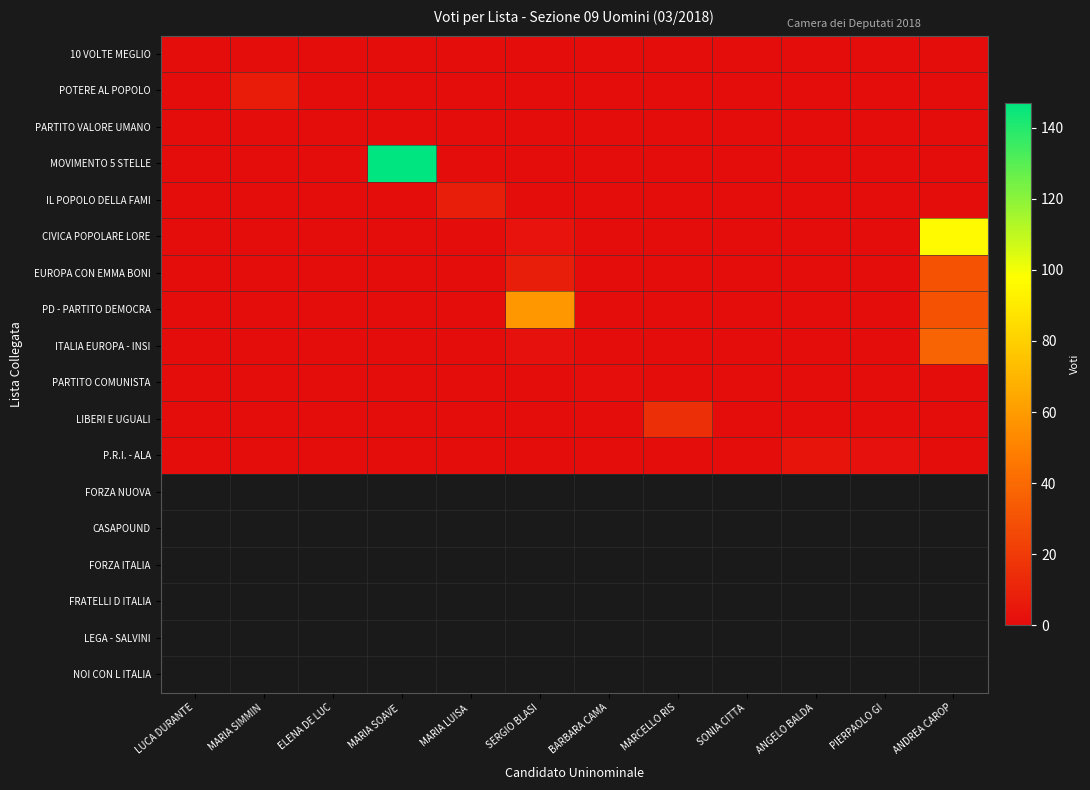

Which series has the largest range (max minus min)?

MOVIMENTO 5 STELLE